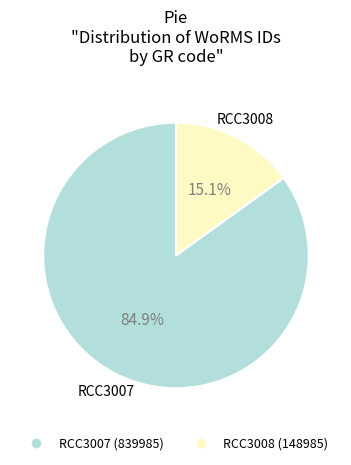

Which slice represents more than half of the pie?

RCC3007